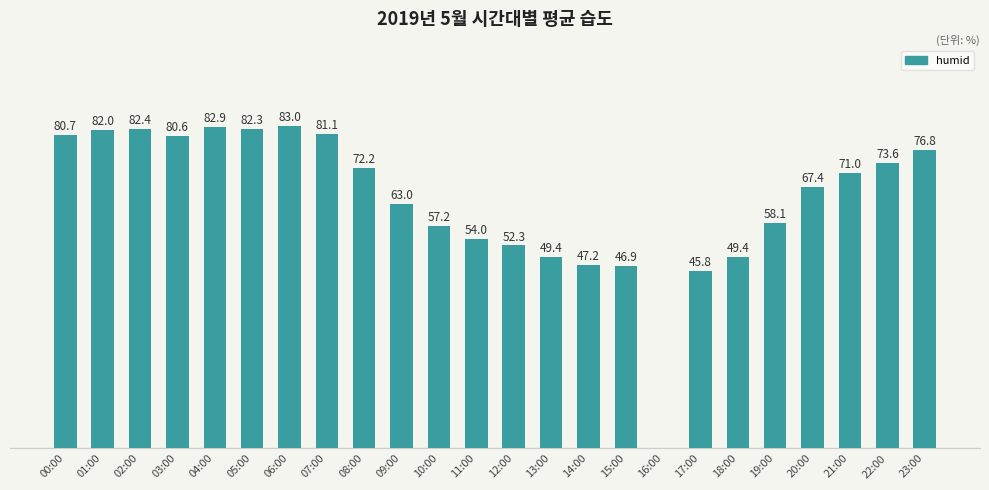

Which category has the highest value across all series?

06:00